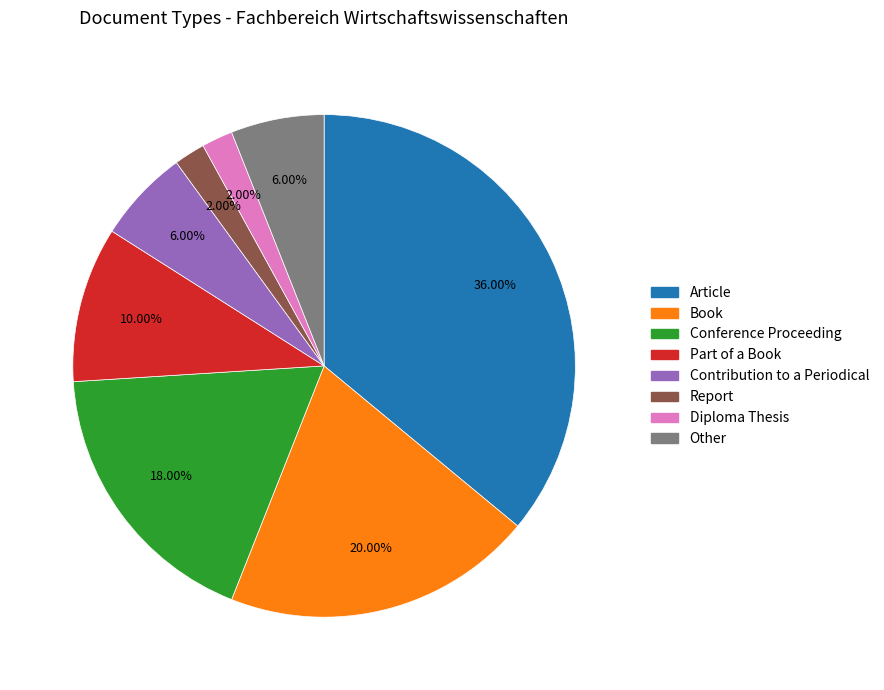

What percentage is NOT represented by Part of a Book?

90.0%